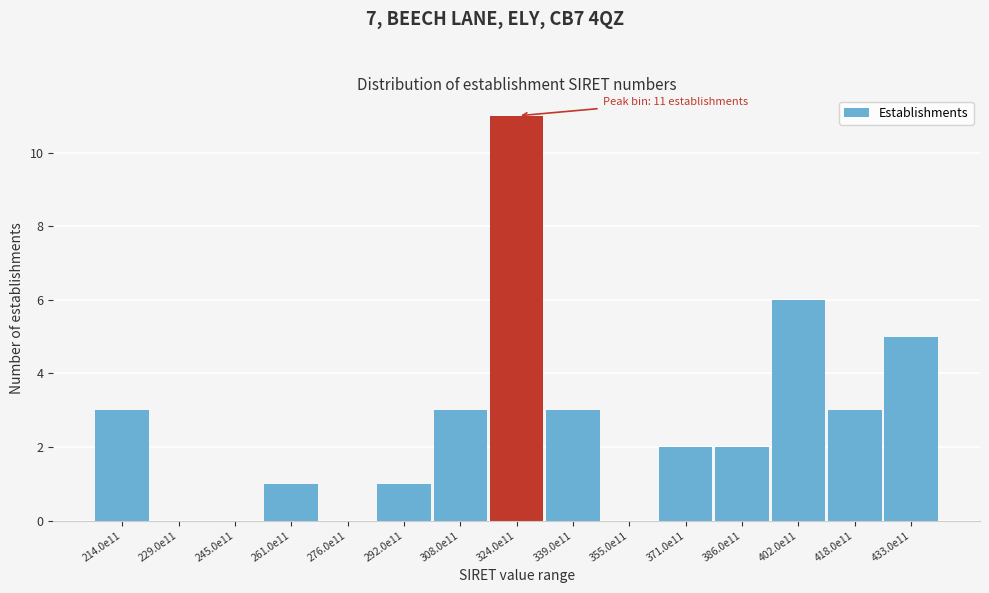

Reading right to left, transcribe all the data shown in this chart.

433.0e11=5	418.0e11=3	402.0e11=6	386.0e11=2	371.0e11=2	355.0e11=0	339.0e11=3	324.0e11=11	308.0e11=3	292.0e11=1	276.0e11=0	261.0e11=1	245.0e11=0	229.0e11=0	214.0e11=3